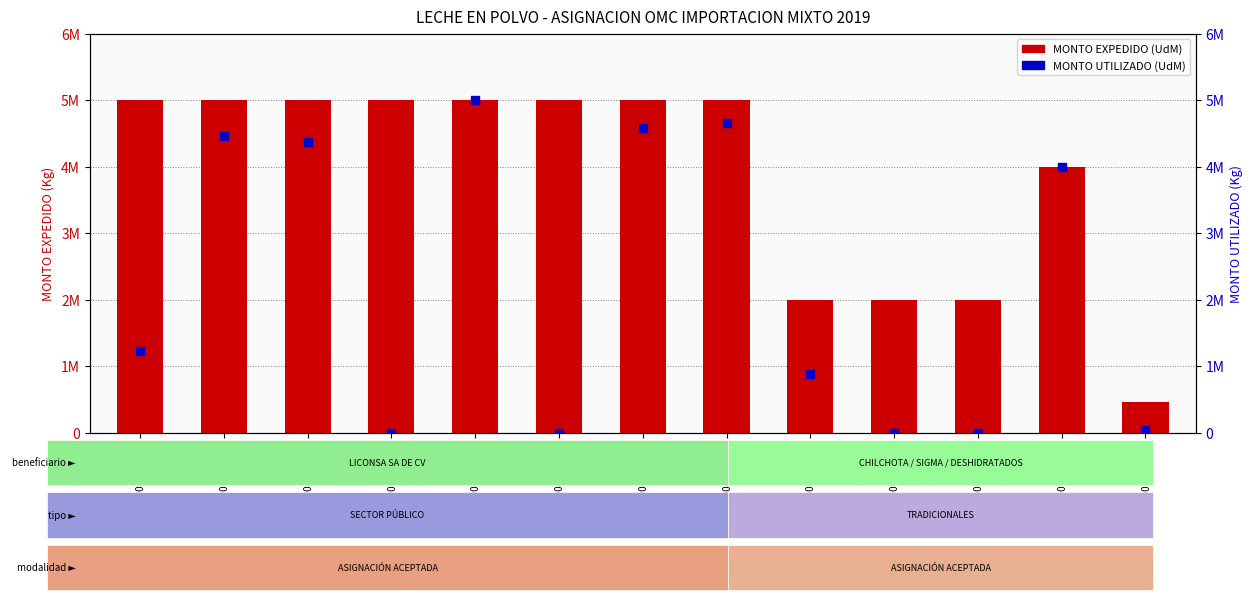

What are all the series names shown in the legend?

MONTO EXPEDIDO (UdM), MONTO UTILIZADO (UdM)